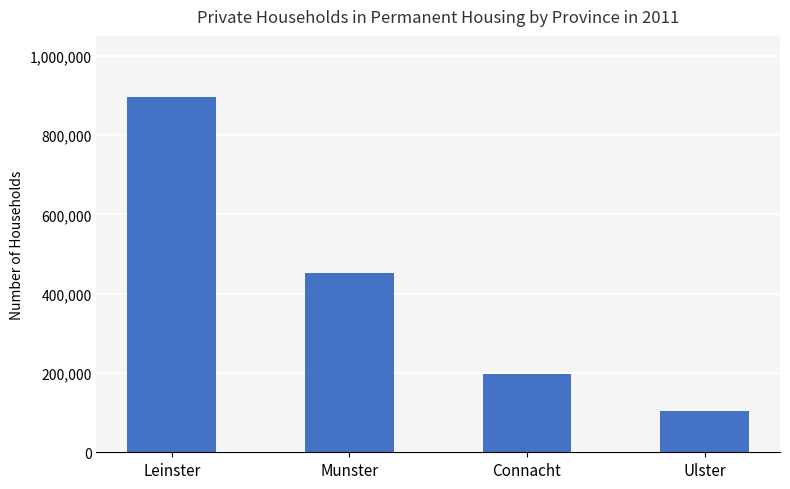

List the labels in order of value, smallest first.

Ulster, Connacht, Munster, Leinster